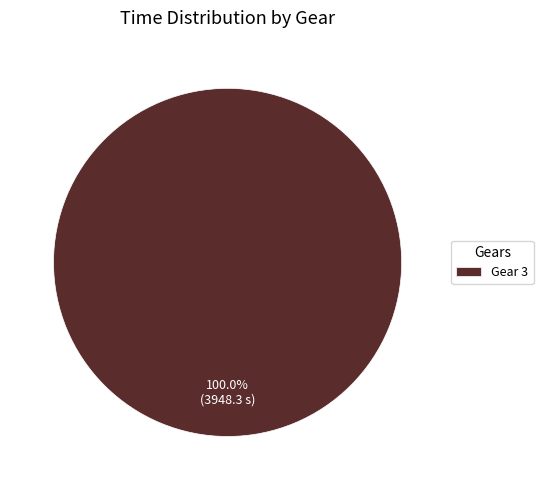

Rank the categories by value from lowest to highest.

Gear 3